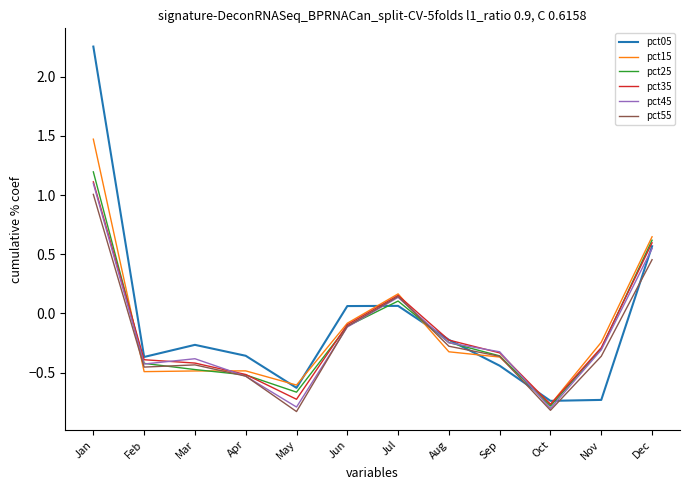

How many categories are shown in the chart?

12